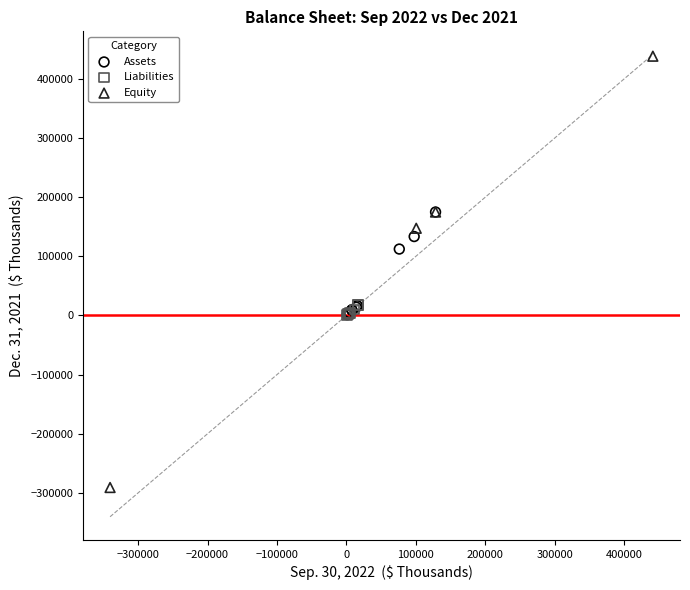

Which series reaches the minimum Y coordinate?

Equity